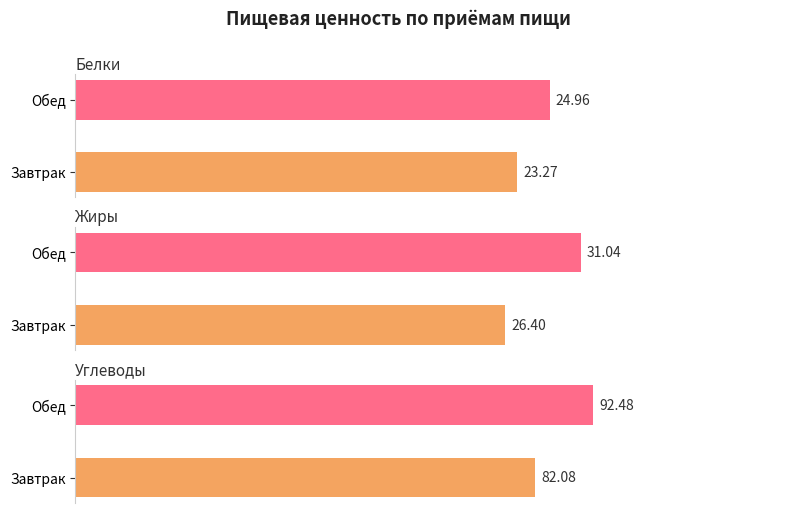

Between Обед and Завтрак, which is larger?

Обед